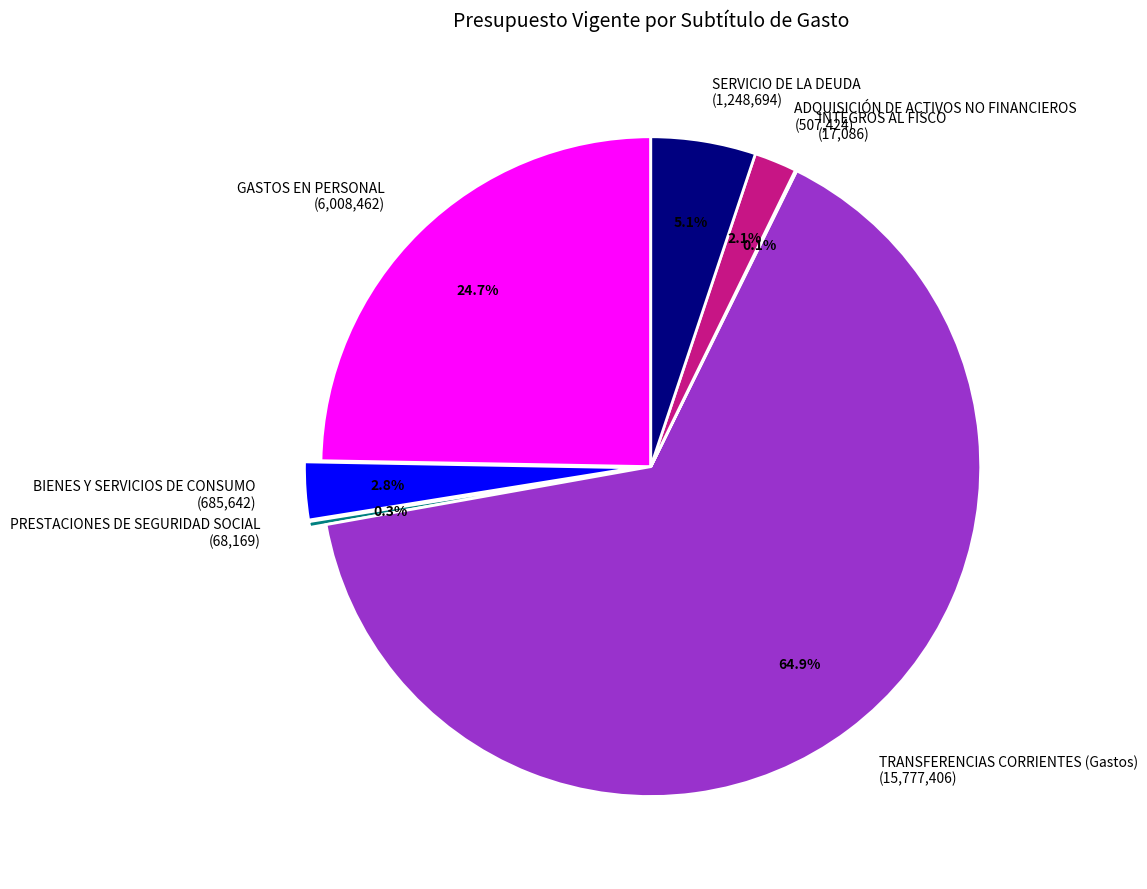

What percentage do PRESTACIONES DE SEGURIDAD SOCIAL (68,169) and SERVICIO DE LA DEUDA (1,248,694) together represent?

5.4%